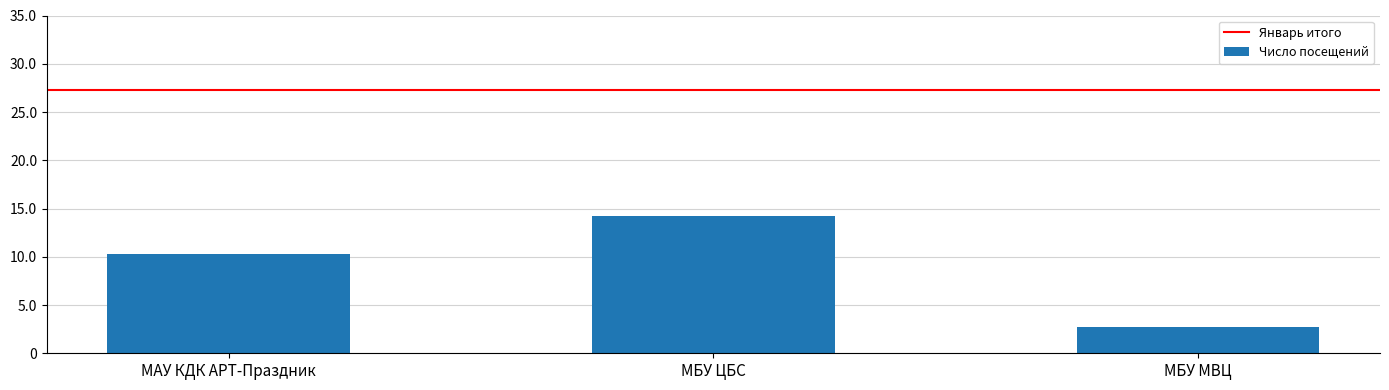

Reading left to right, what are all the values shown in this chart?

МАУ КДК АРТ-Праздник=10318	МБУ ЦБС=14245	МБУ МВЦ=2679